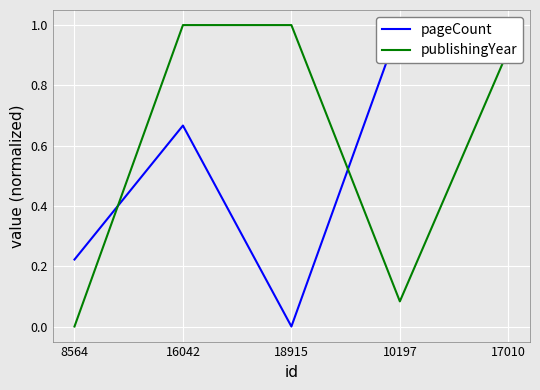

What position from the right is 16042?

4